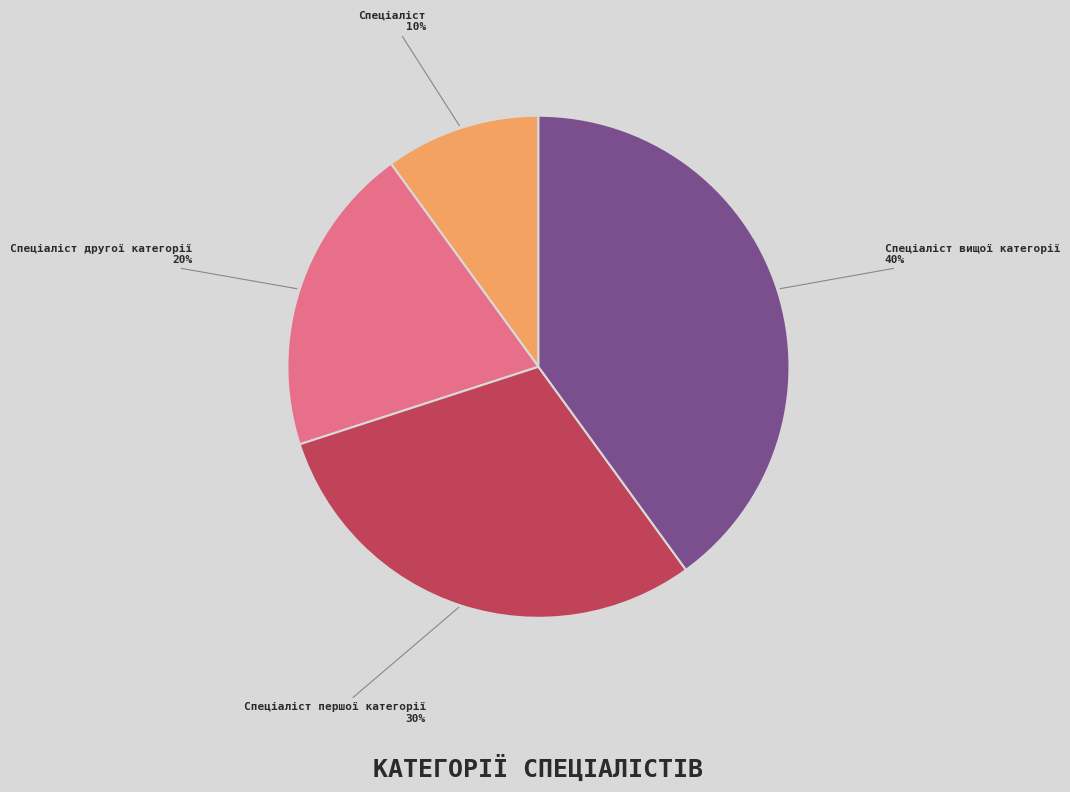

The Спеціаліст другої категорії slice represents 20% of the pie. True or false?

True